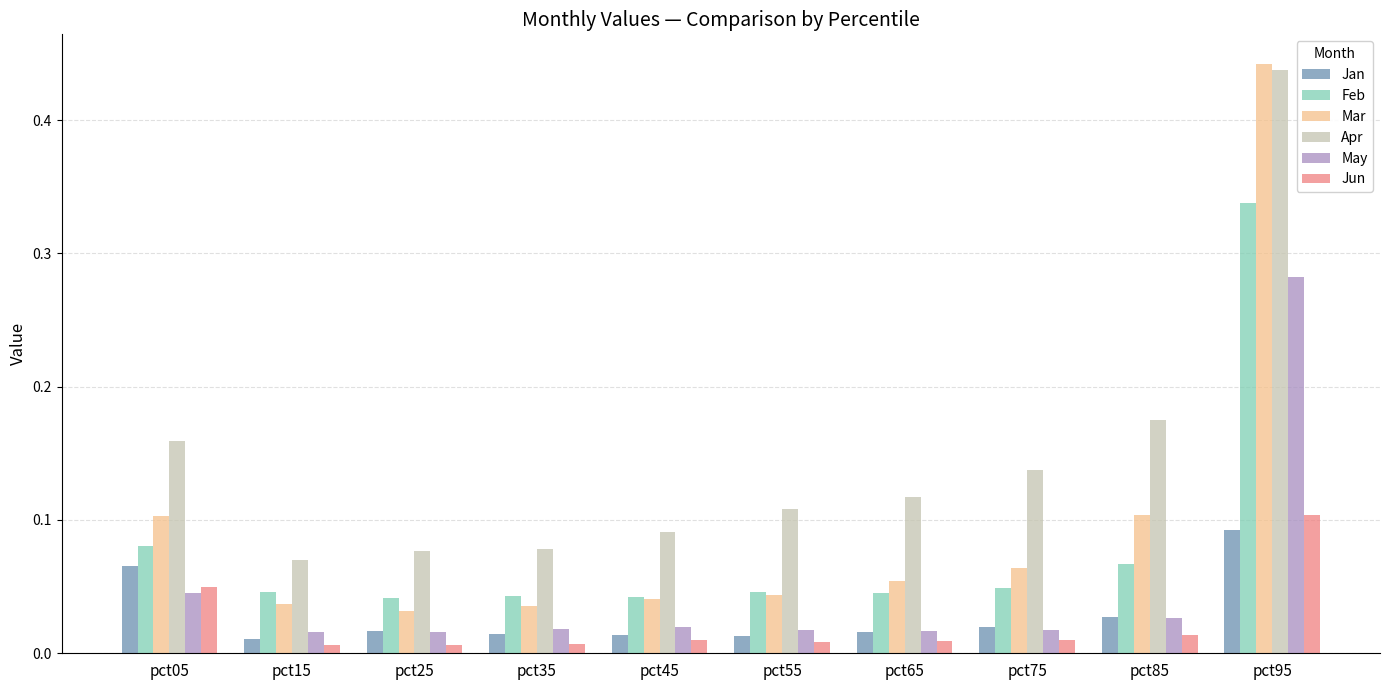

At which label does Apr reach its peak?

pct95